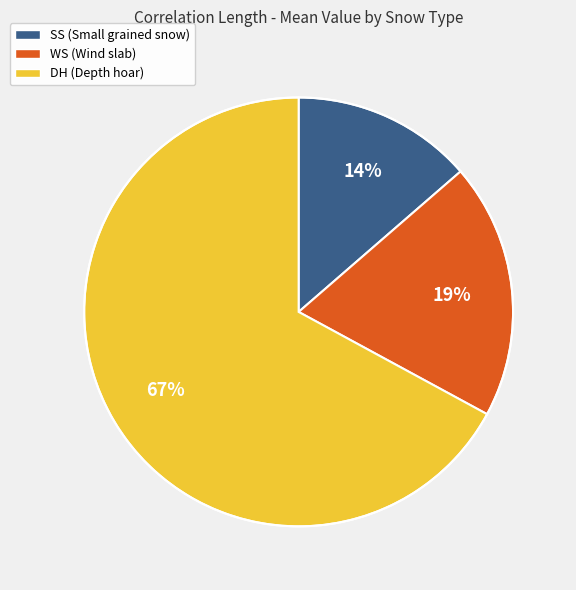

To the nearest percent, what is the average slice percentage?

33%